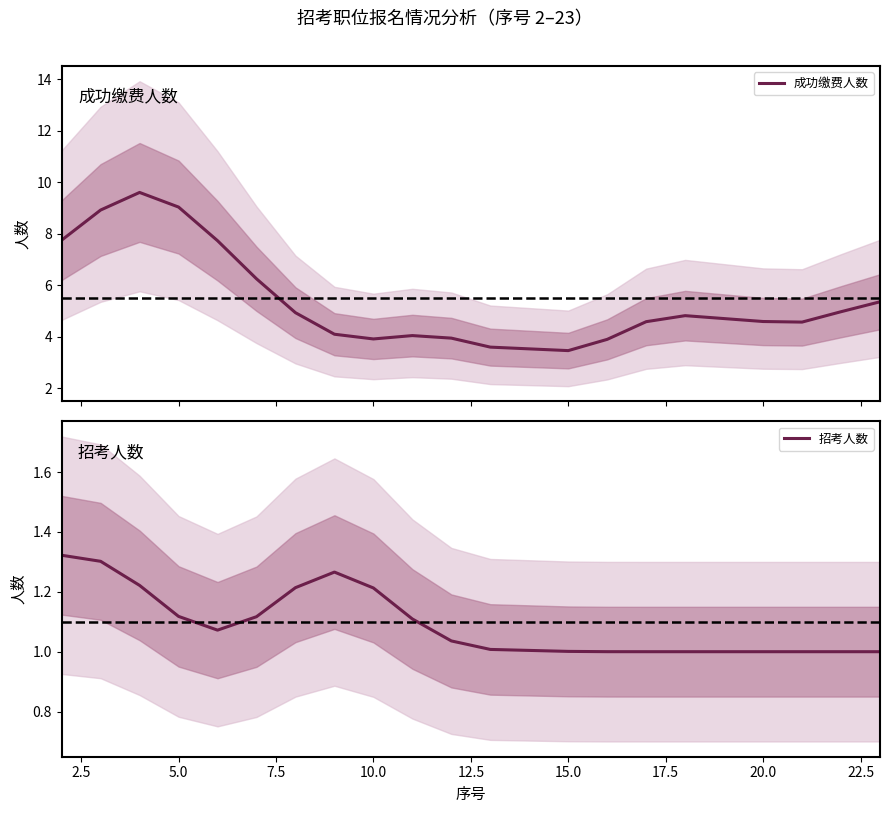

Is this an area chart (filled region under the line)?

No